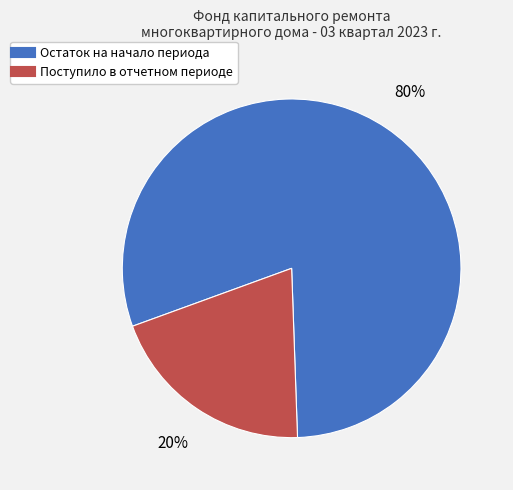

To the nearest percent, what is the difference between the largest and smallest slice percentages?

60%